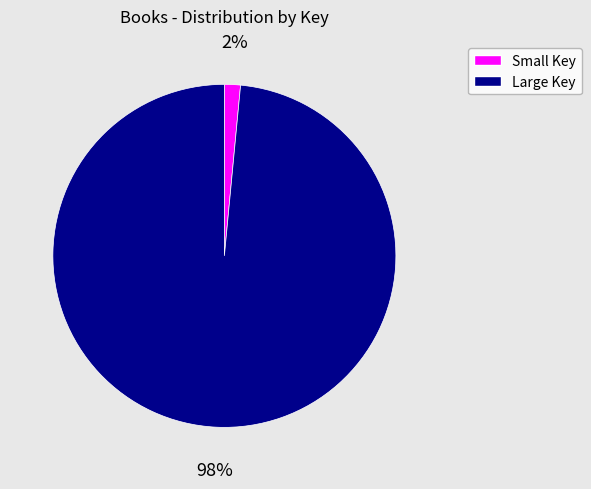

Is there any slice that represents more than half of the pie?

Yes